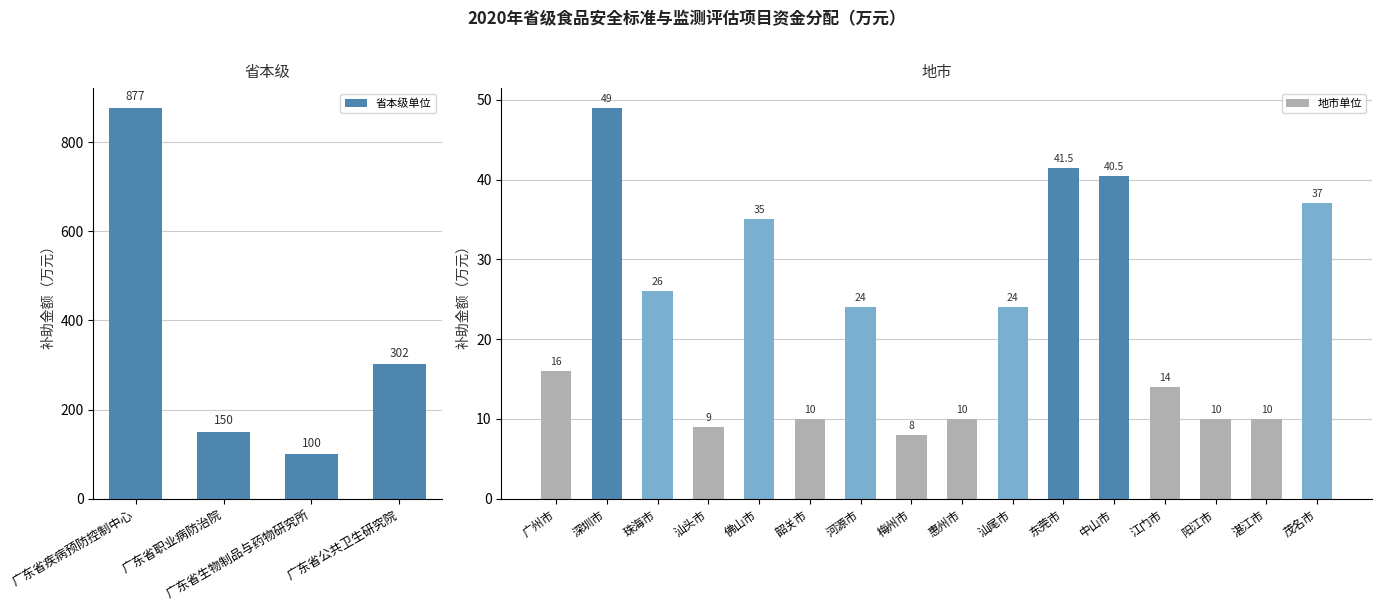

What is the average value?

89.7